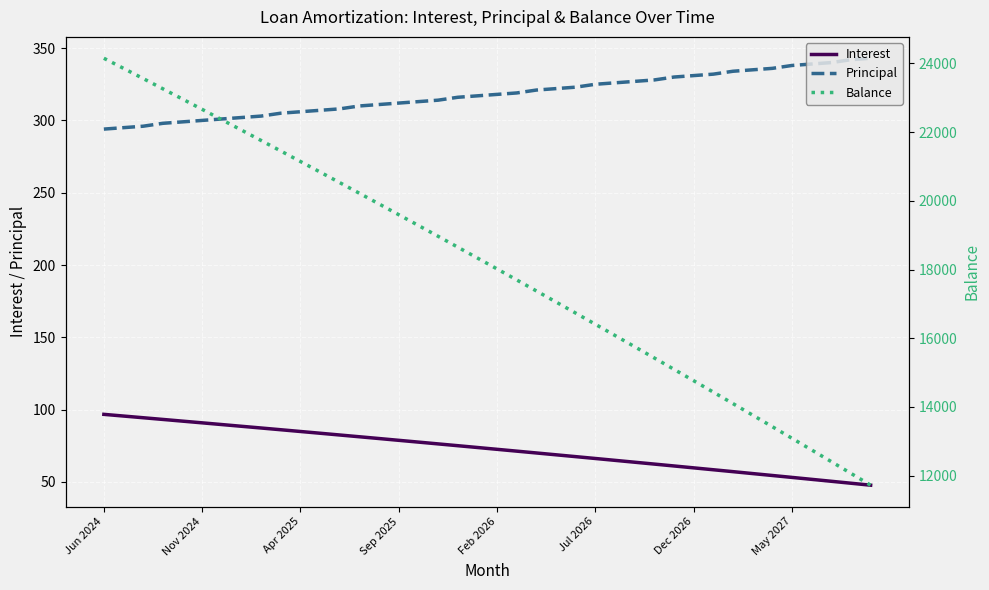

True or false: Balance and Interest cross at least once.

False